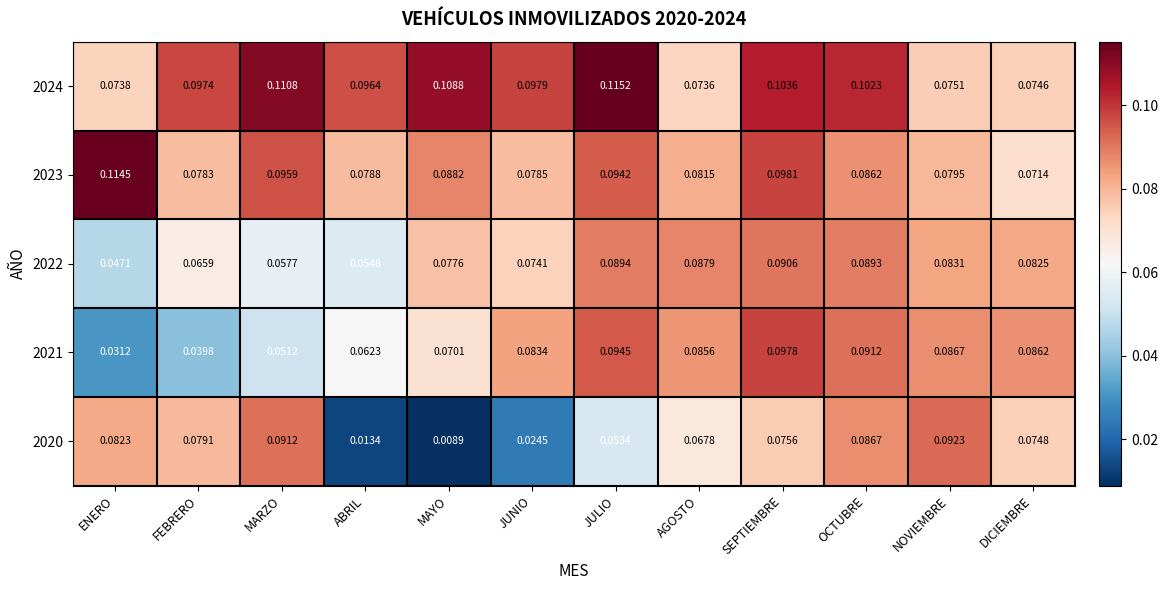

Between ENERO and FEBRERO, which series saw the biggest shift?

2023